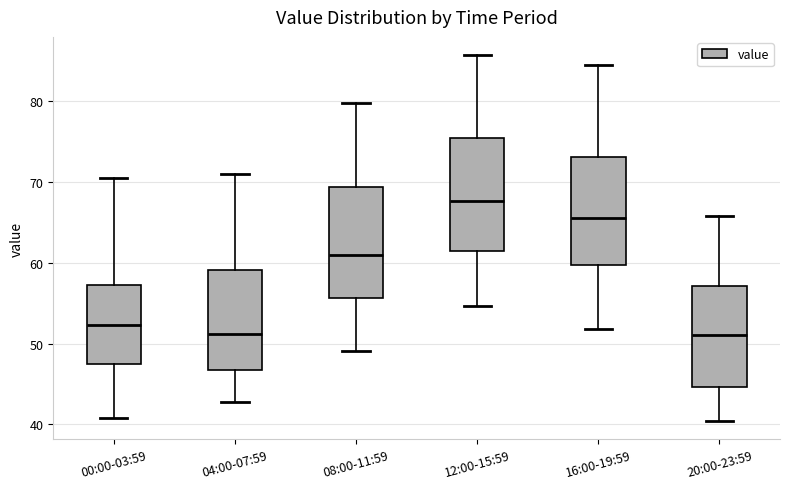

Where does the lower whisker of the box for 20:00-23:59 end on the y-axis? The values are not printed on the chart, so give them approximately, as read against the axis.

40